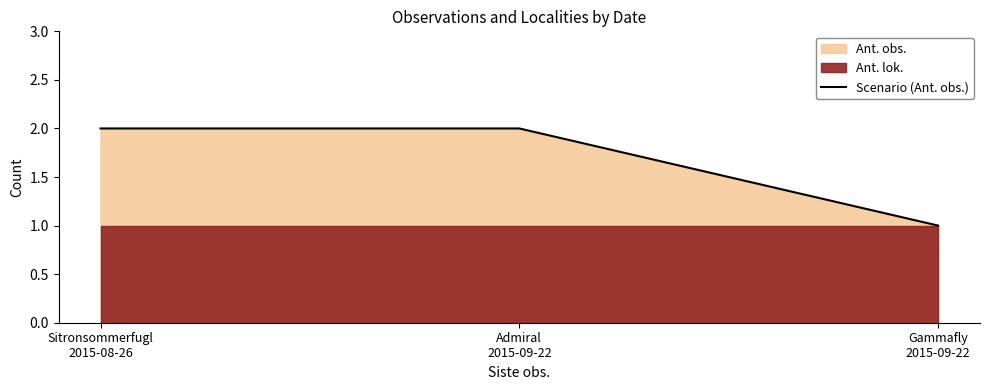

Count the values in the range 1 to 2.

3